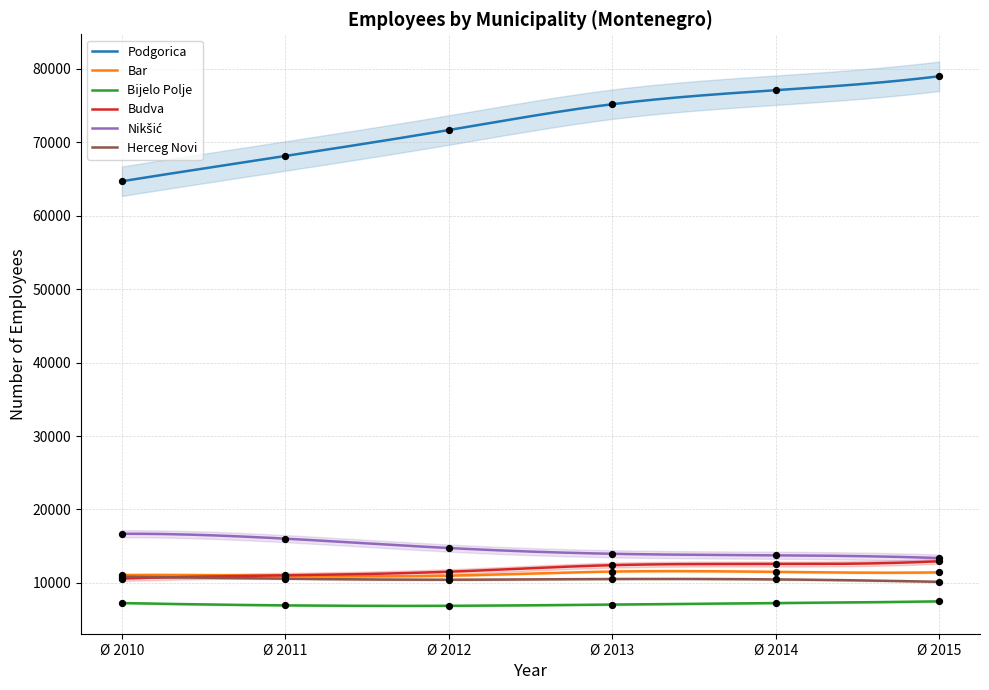

At how many categories does at least one series exceed 42961?

6